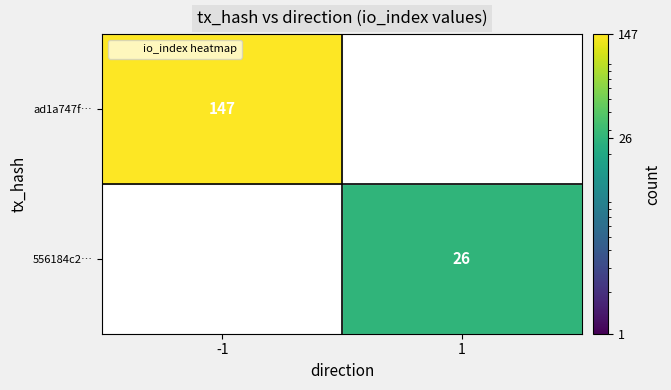

At how many categories does at least one series exceed 28?

1